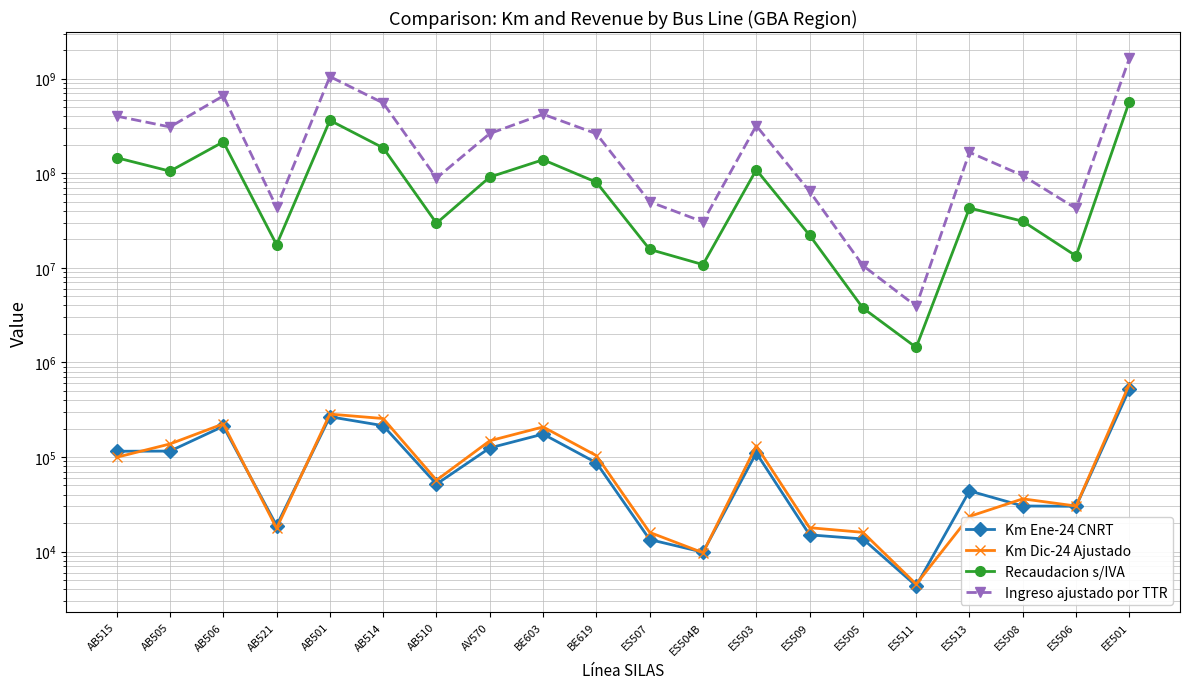

The Ingreso ajustado por TTR series shows 390546720.4 at BE619. True or false?

False